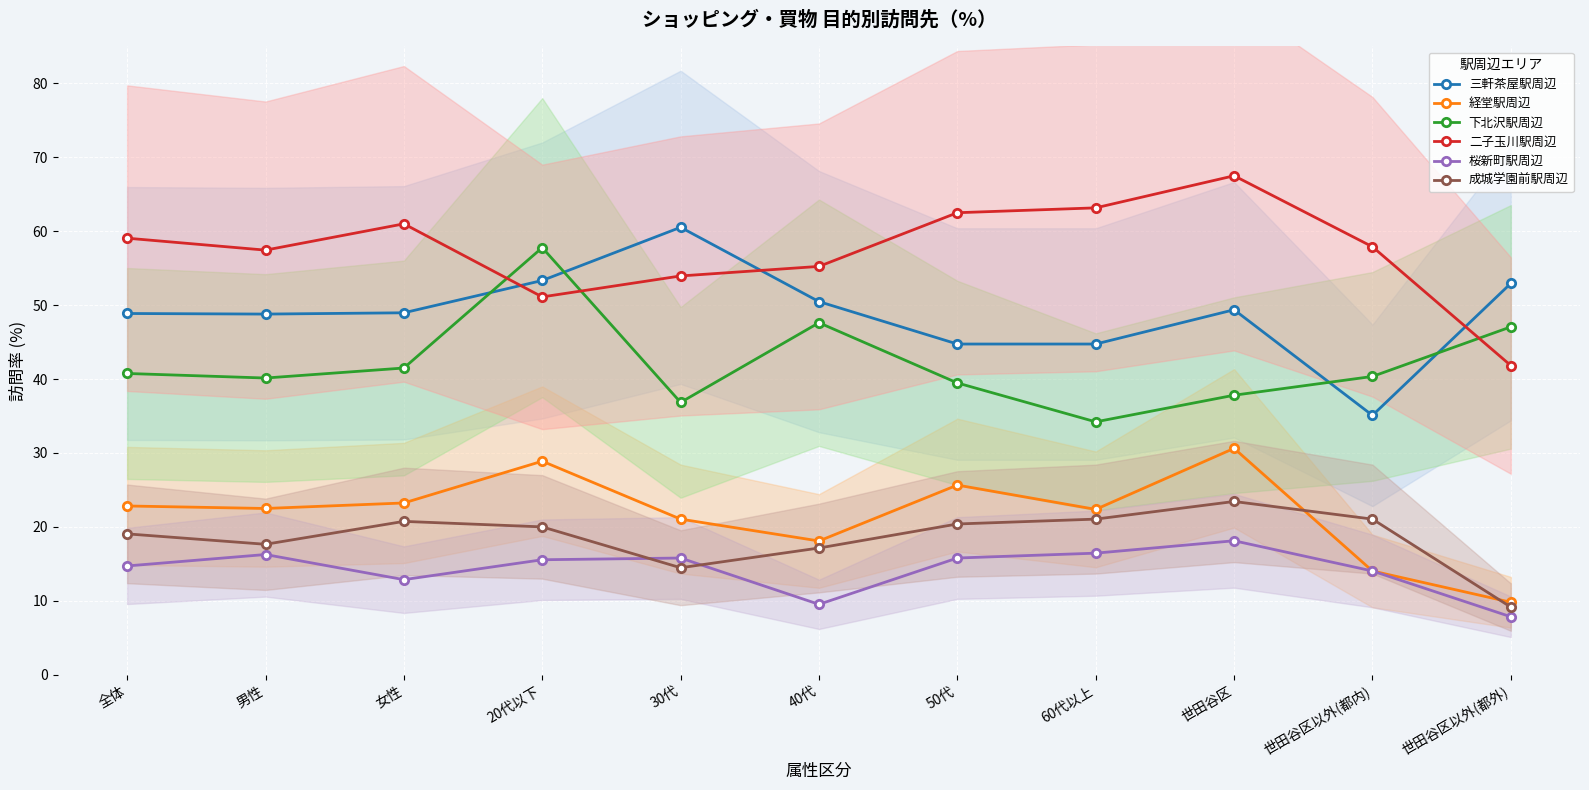

What value does the 桜新町駅周辺 series have at 30代?

15.8